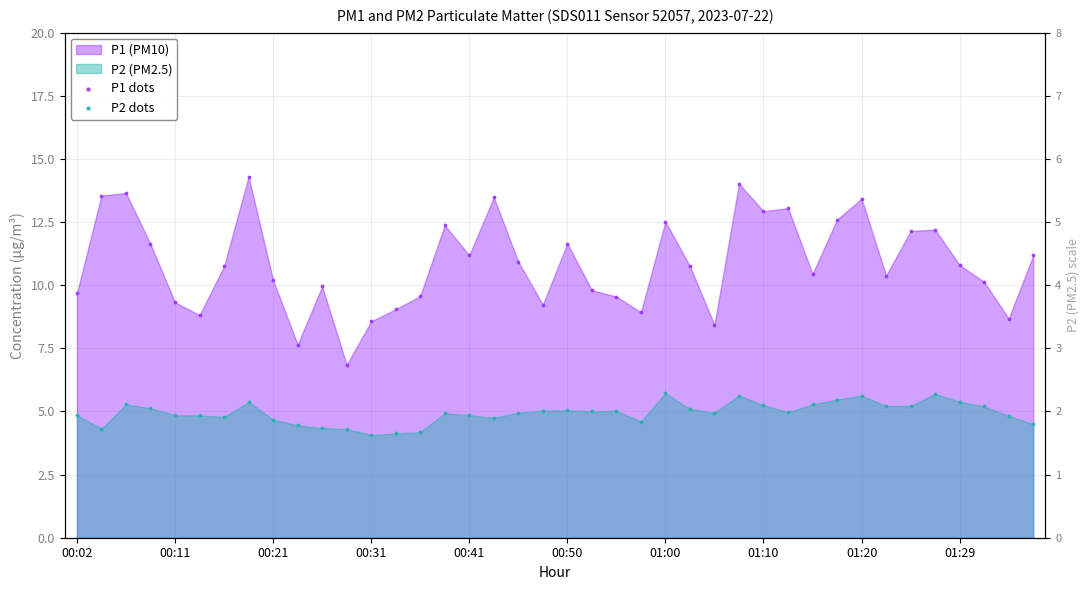

At how many categories does at least one series exceed 10?

25